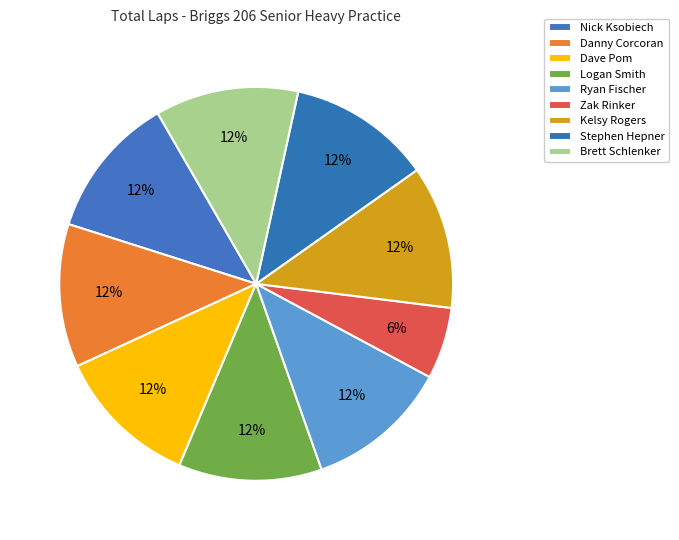

How many segments does this pie chart have?

9